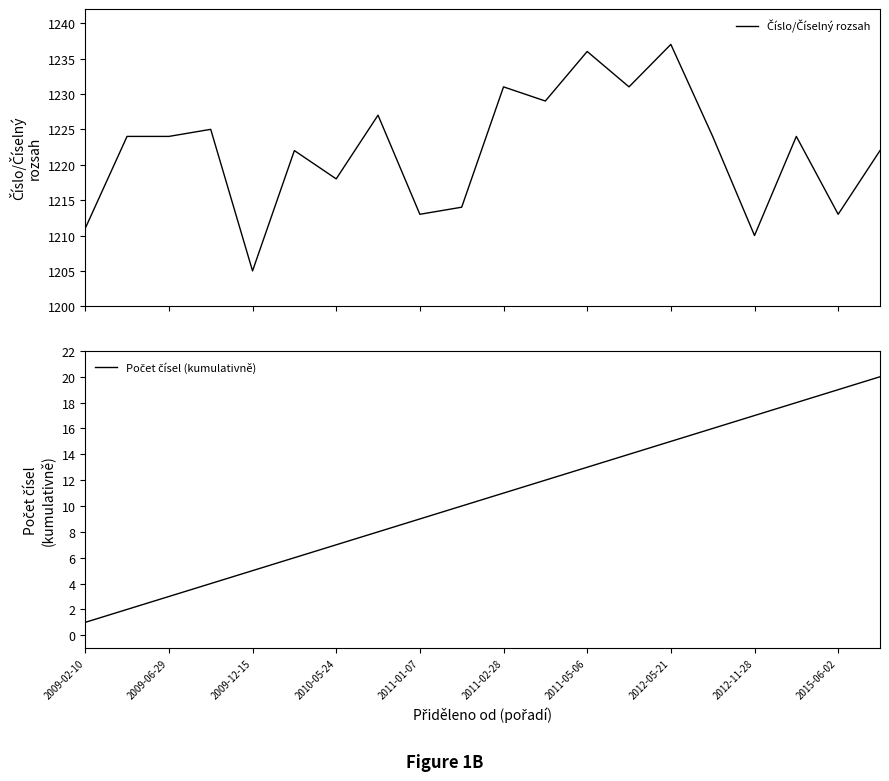

Is it true that Číslo/Číselný rozsah equals 425 at 2015-06-02?

False